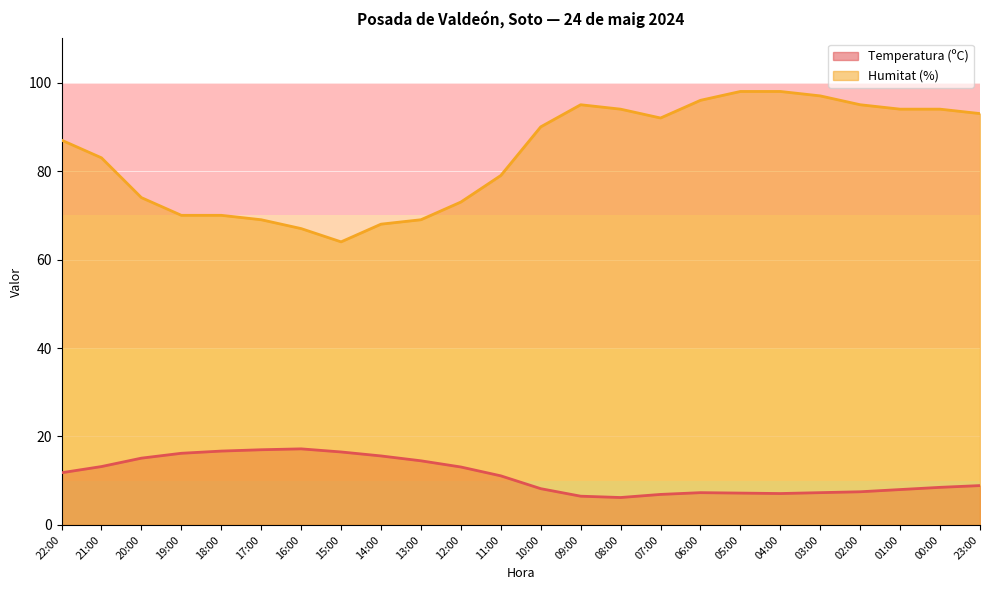

What are all the series names shown in the legend?

Temperatura (ºC), Humitat (%)